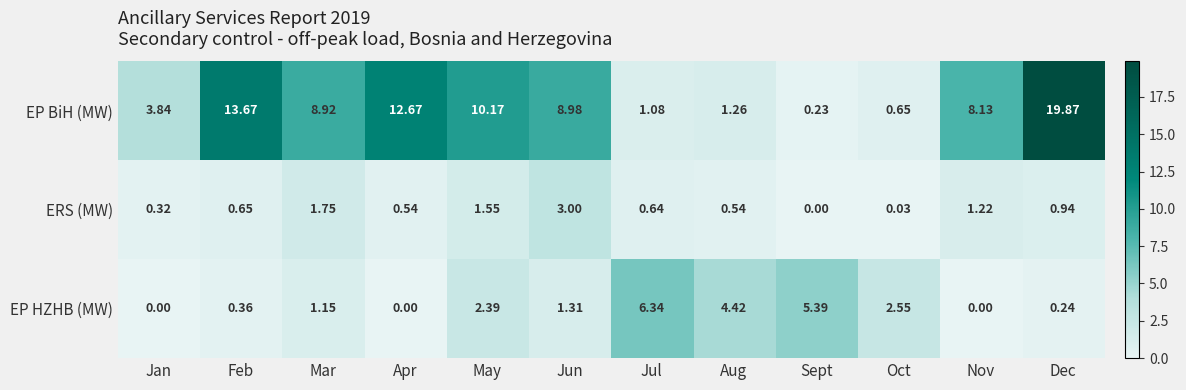

At which category is the sum across all series the highest?

Dec